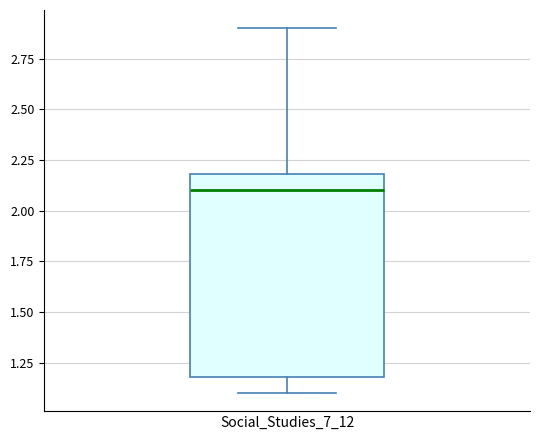

Transcribe this box plot: give where the median line is, the range the box spans, and where the two whiskers end, as read against the y-axis. The values are not printed on the chart, so give them approximately, as read against the axis.

median 2.1, box 1.2 to 2.2, whiskers 1.1 to 2.9